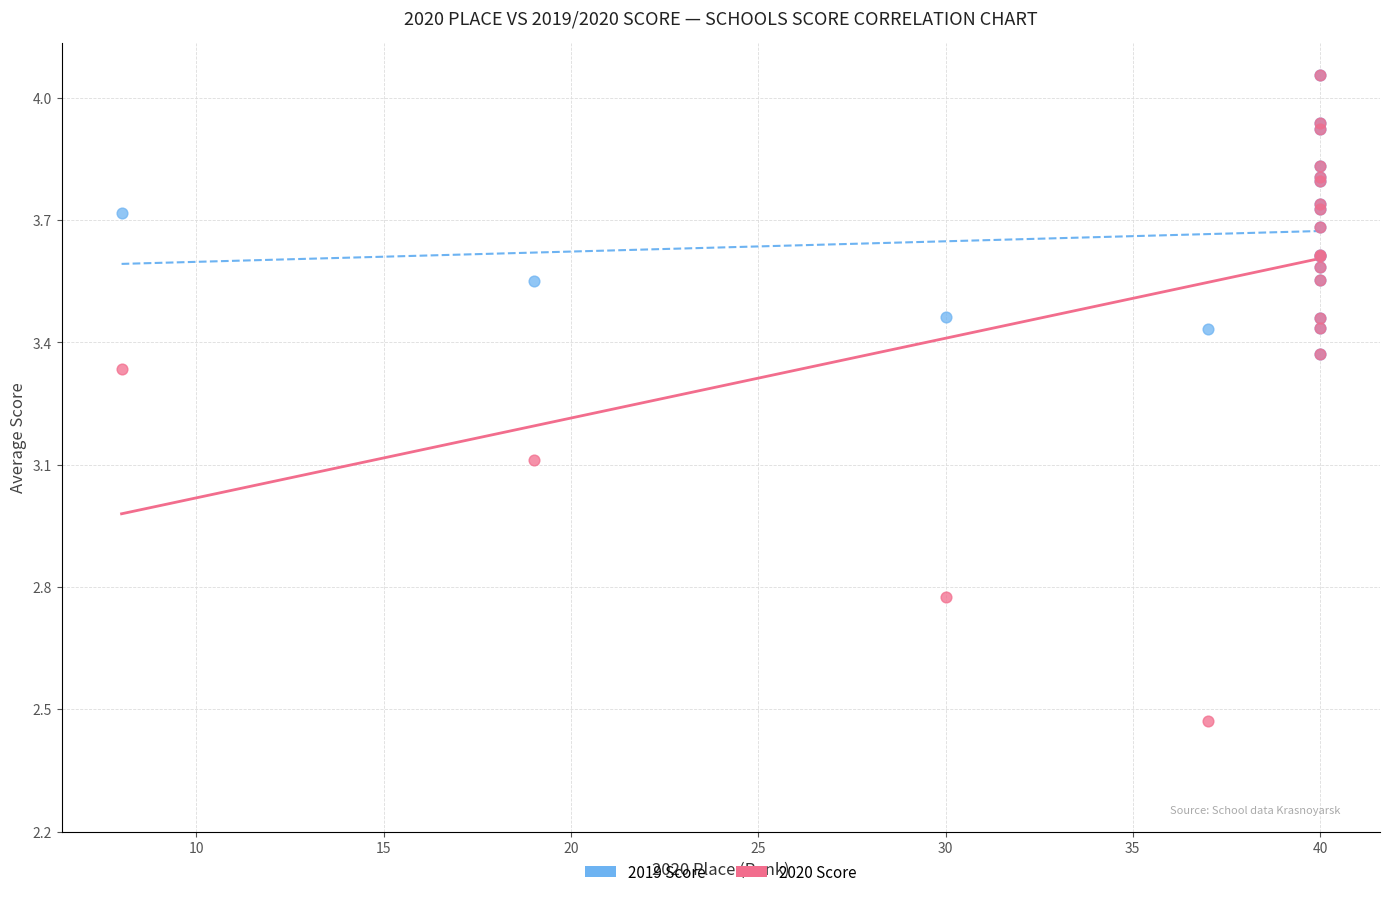

Which series has the widest spread of Y values?

2020 Score